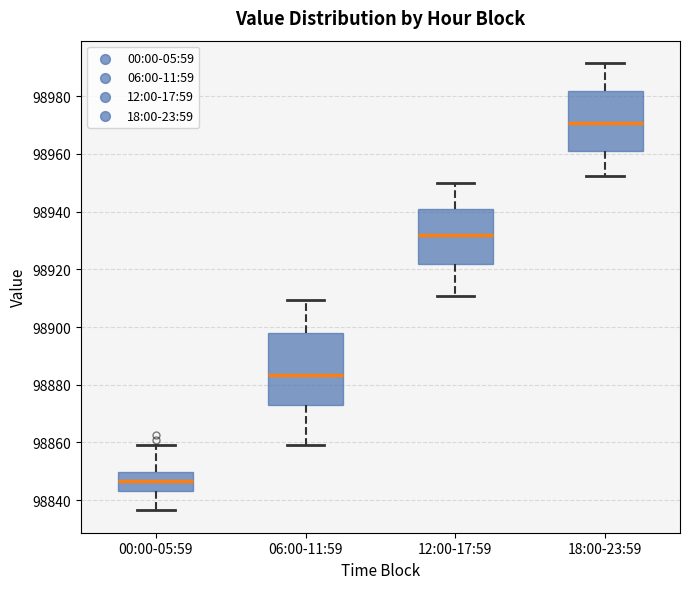

Comparing the boxes themselves (not the whiskers), which one is the tallest?

06:00-11:59